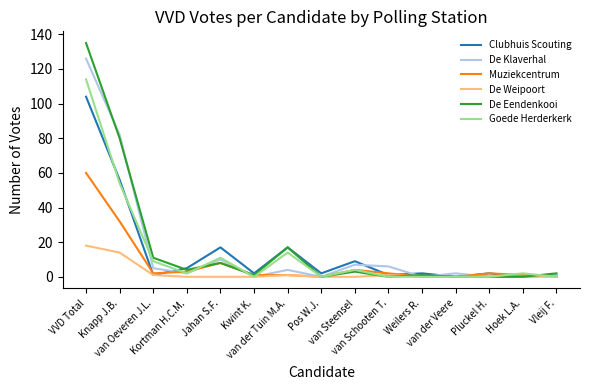

What is the sum of the Goede Herderkerk values at van der Tuin M.A. and Hoek L.A.?

16